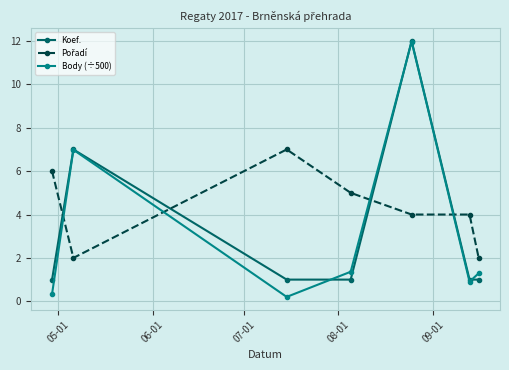

Is this an area chart (filled region under the line)?

No